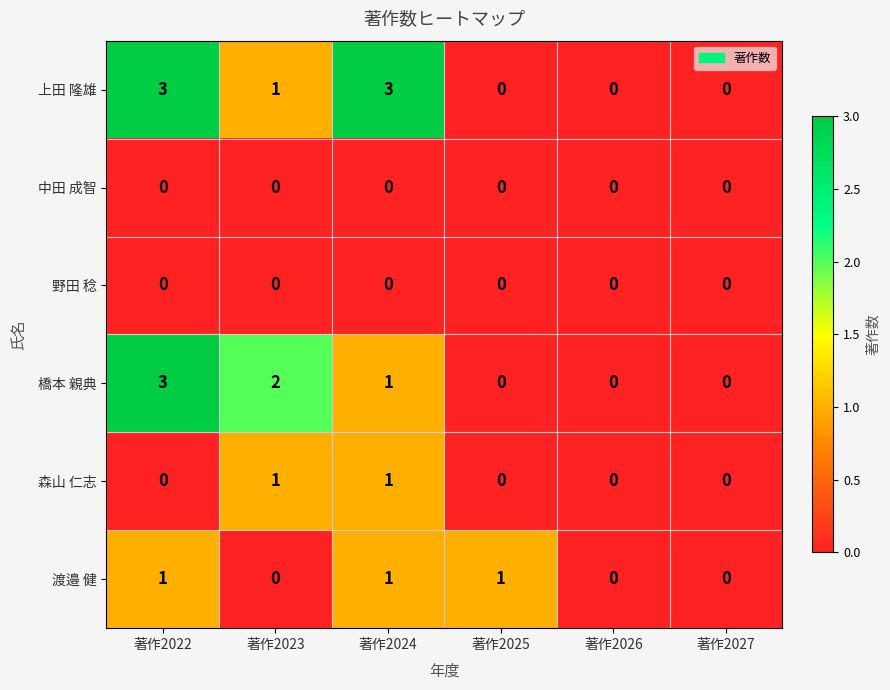

How many distinct data groups are displayed?

6